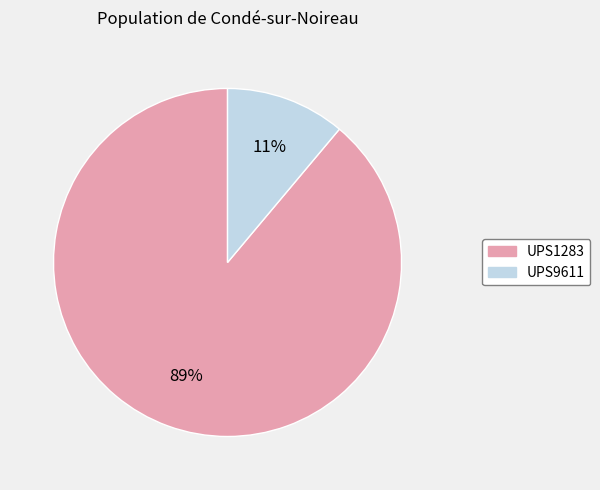

Do UPS9611 and UPS1283 together represent more than half of the pie?

Yes